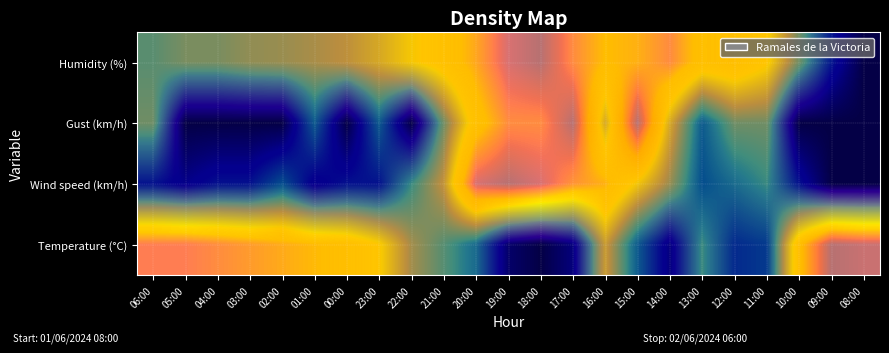

What is the total value across all series at 02:00?

1.1